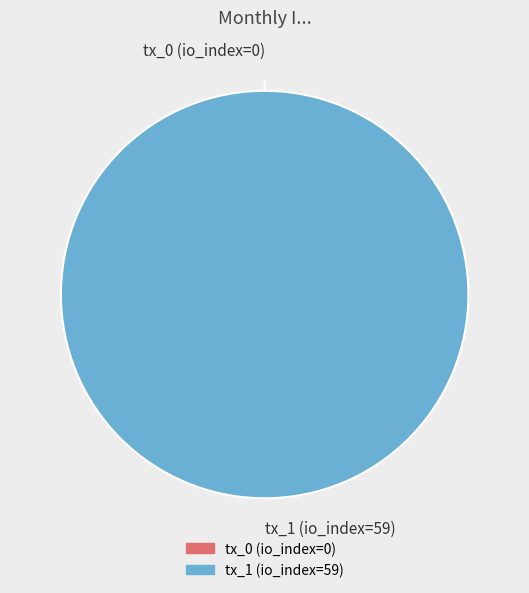

What percentage is the tx_1 (io_index=59) slice, to the nearest percent?

100%